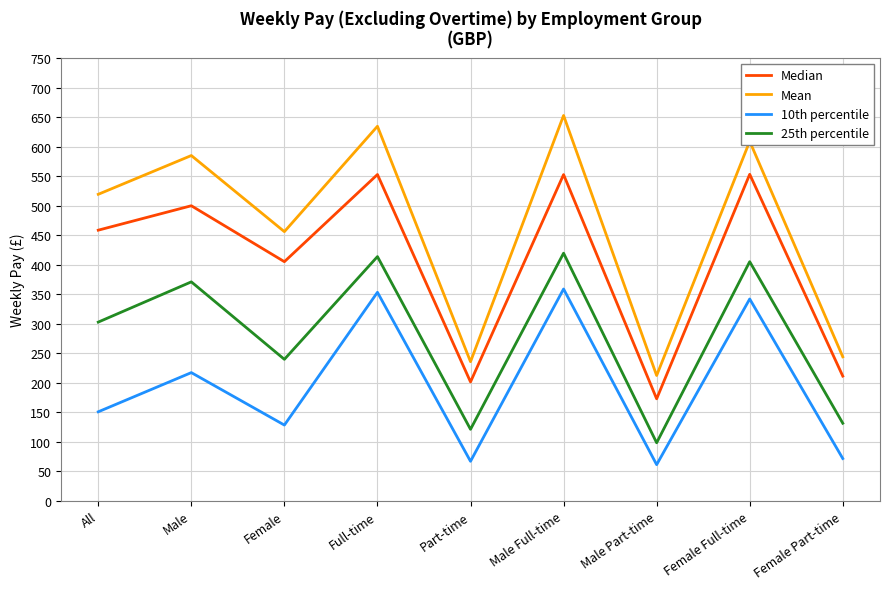

At which label does 25th percentile first exceed 302?

All